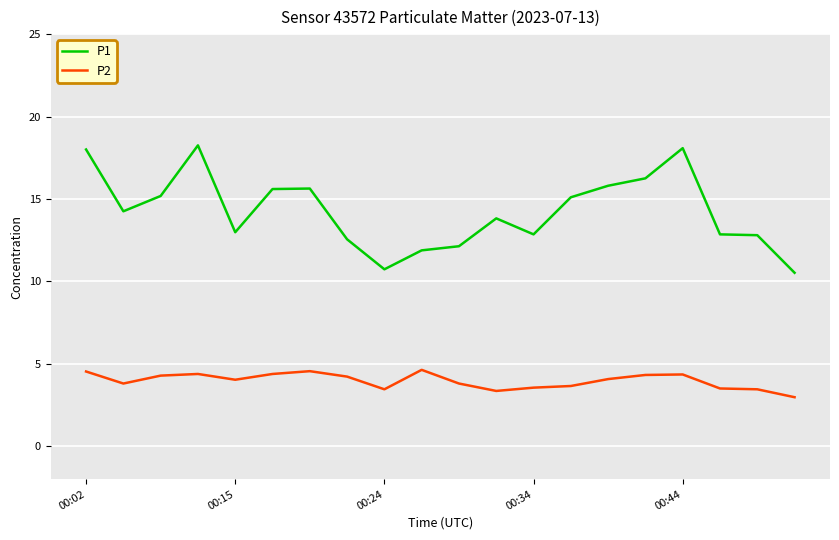

True or false: P1 and P2 cross at least once.

False